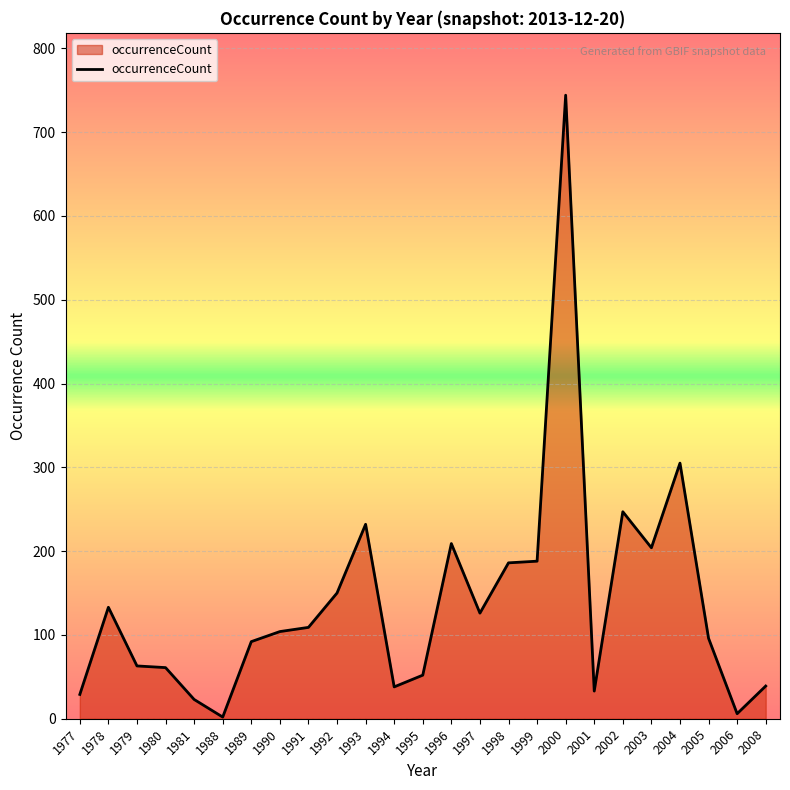

The chart shows a value of 186 at 1998. True or false?

True